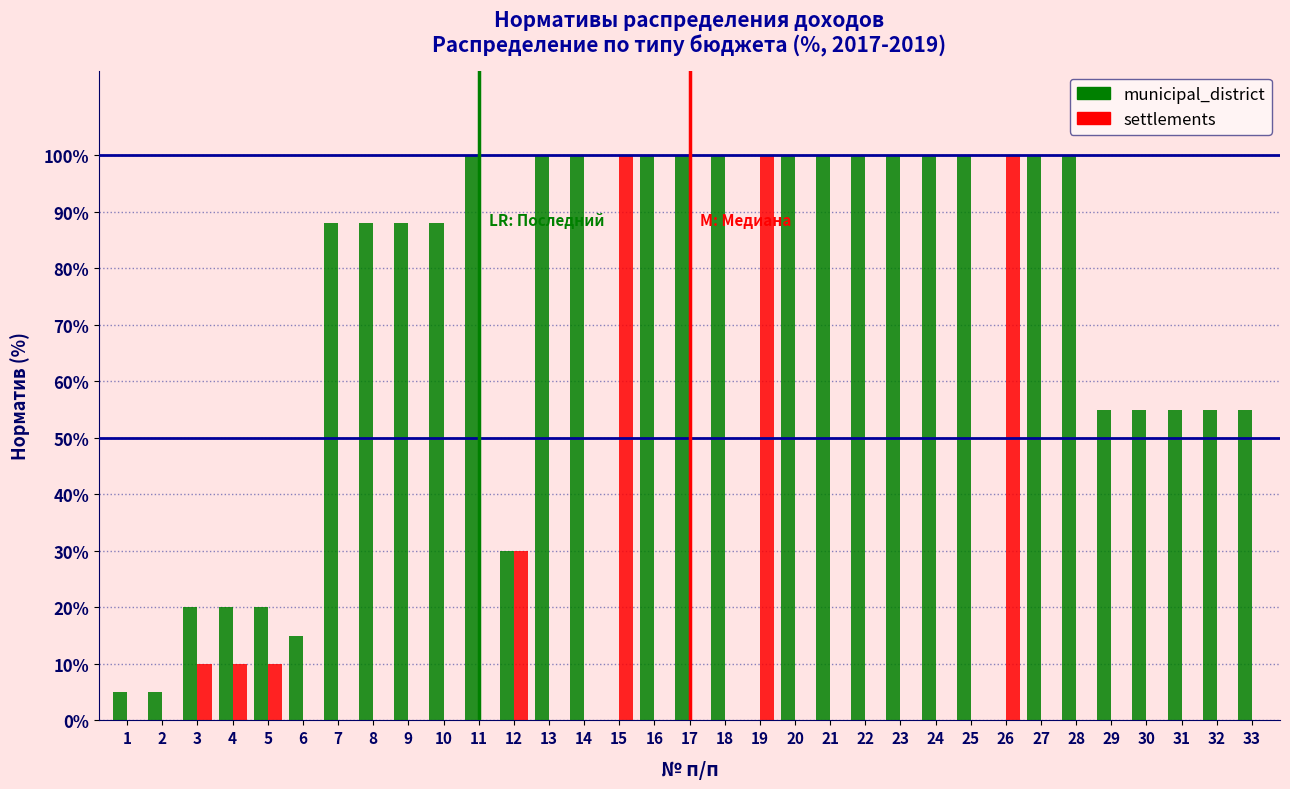

Which series has the largest total across all categories?

municipal_district